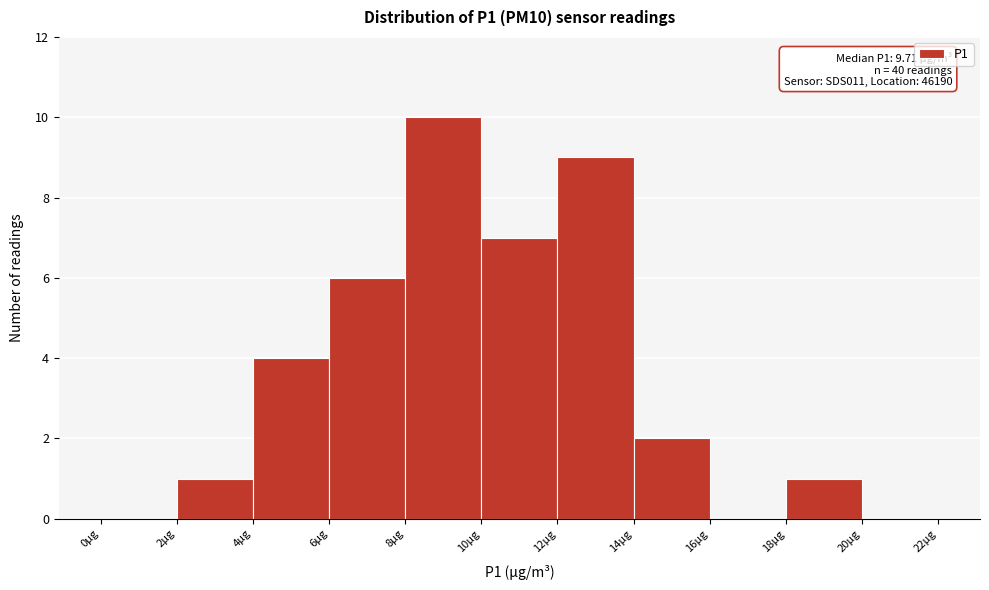

Over which range of the x-axis is the bar tallest?

8 to 10